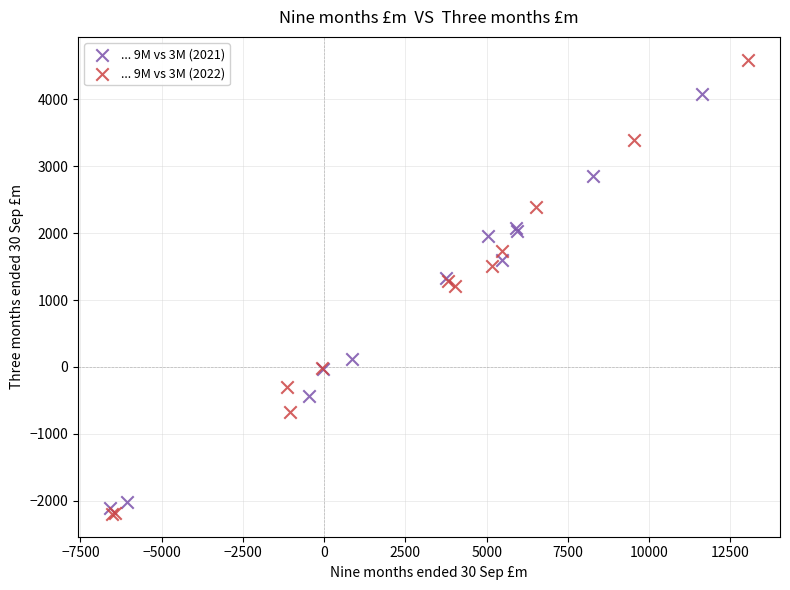

Which series reaches the minimum Y coordinate?

... 9M vs 3M (2022)